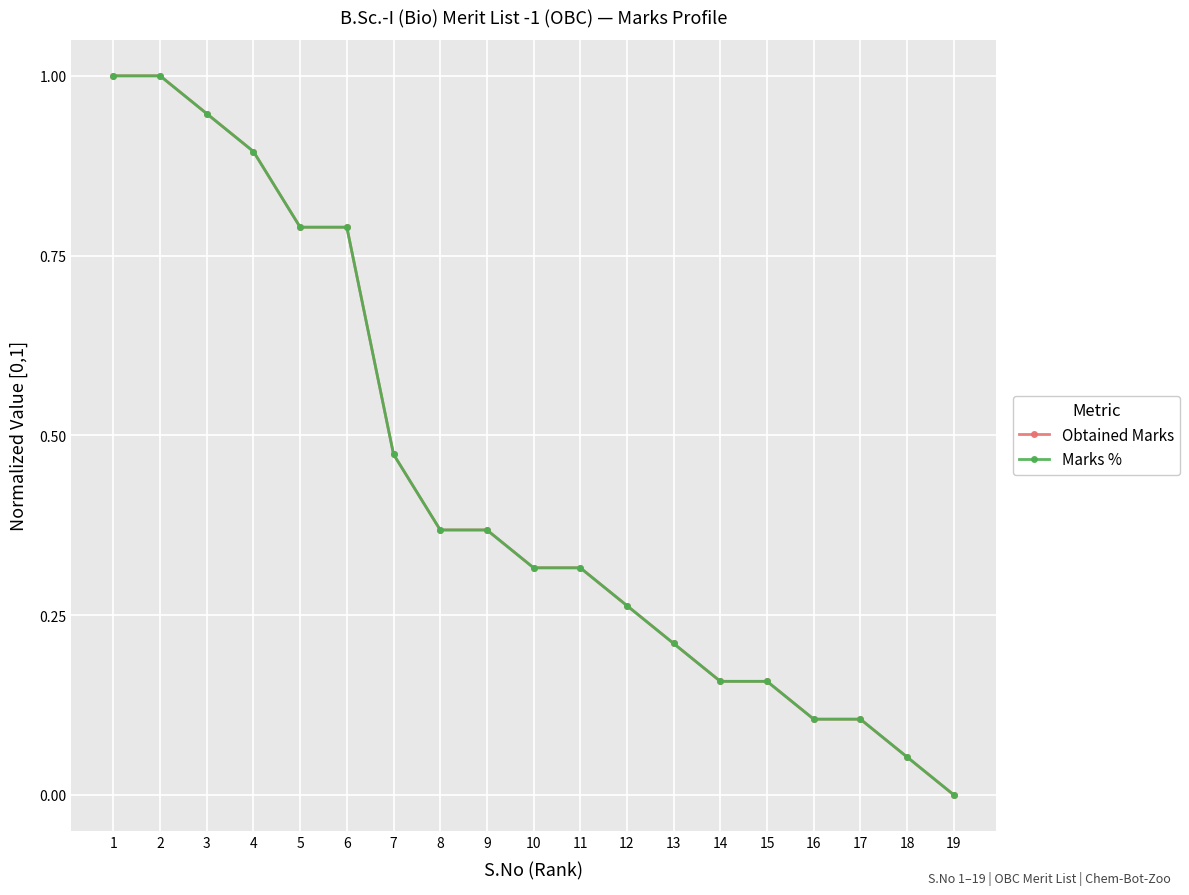

Where is Marks % nearest to the value 0?

19